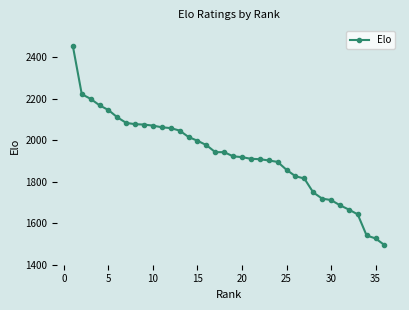

What is the minimum value shown in the chart?

1495